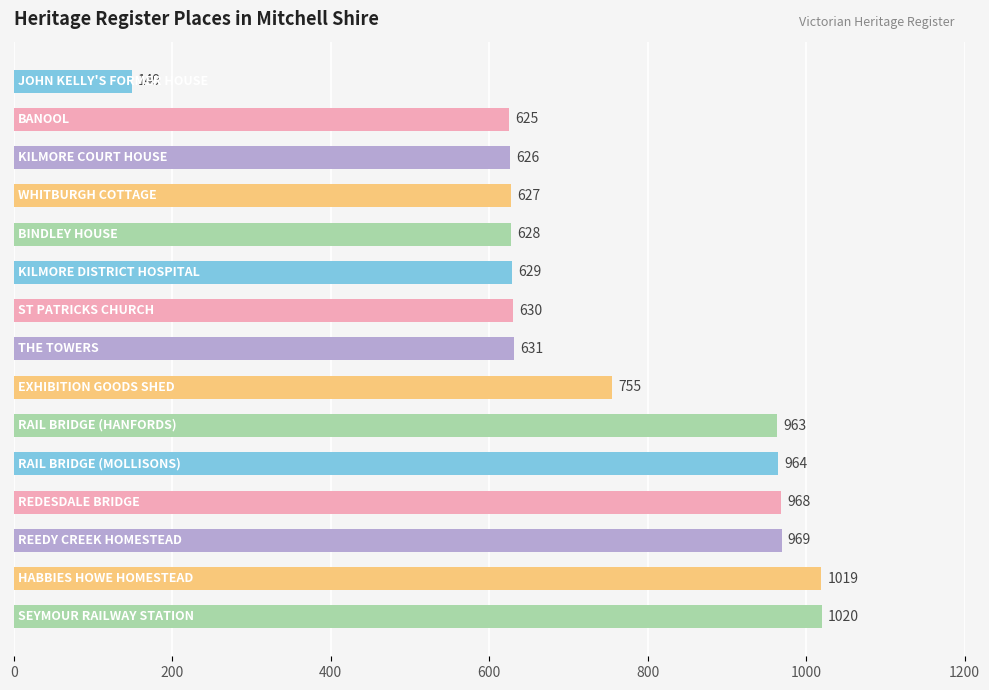

What is the greatest value displayed?

1020